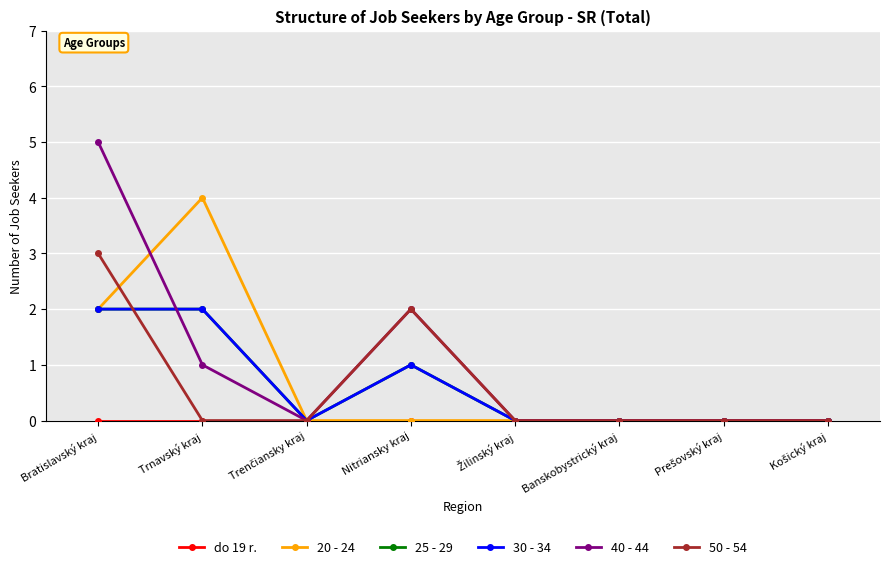

Rank the series by their maximum value, from lowest to highest.

do 19 r., 25 - 29, 30 - 34, 50 - 54, 20 - 24, 40 - 44